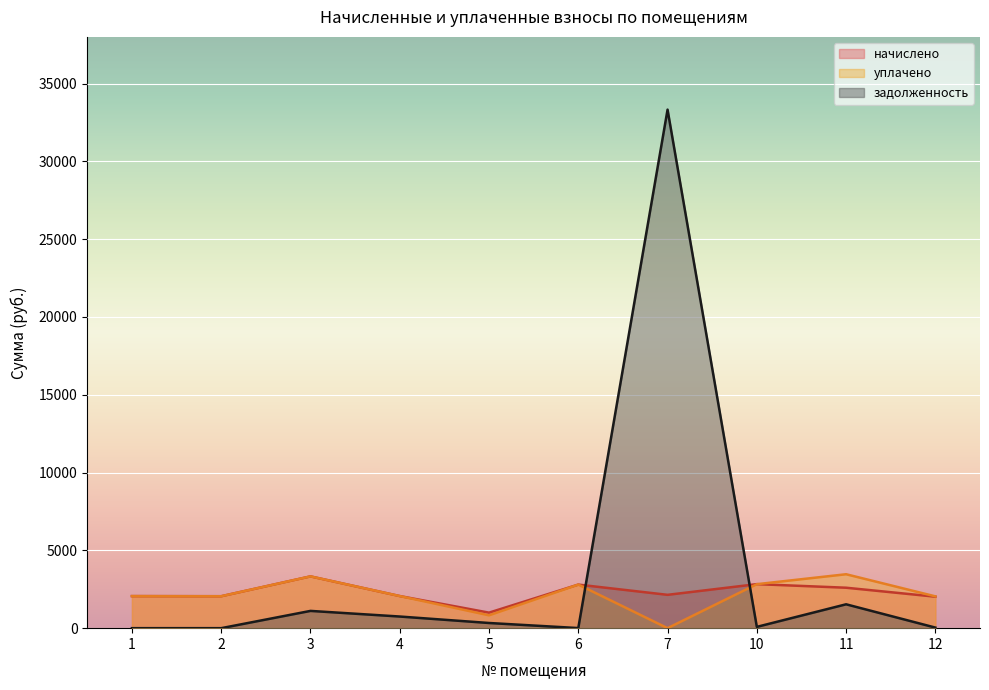

List the labels in order of задолженность value, largest first.

7, 11, 3, 4, 5, 10, 12, 6, 1, 2